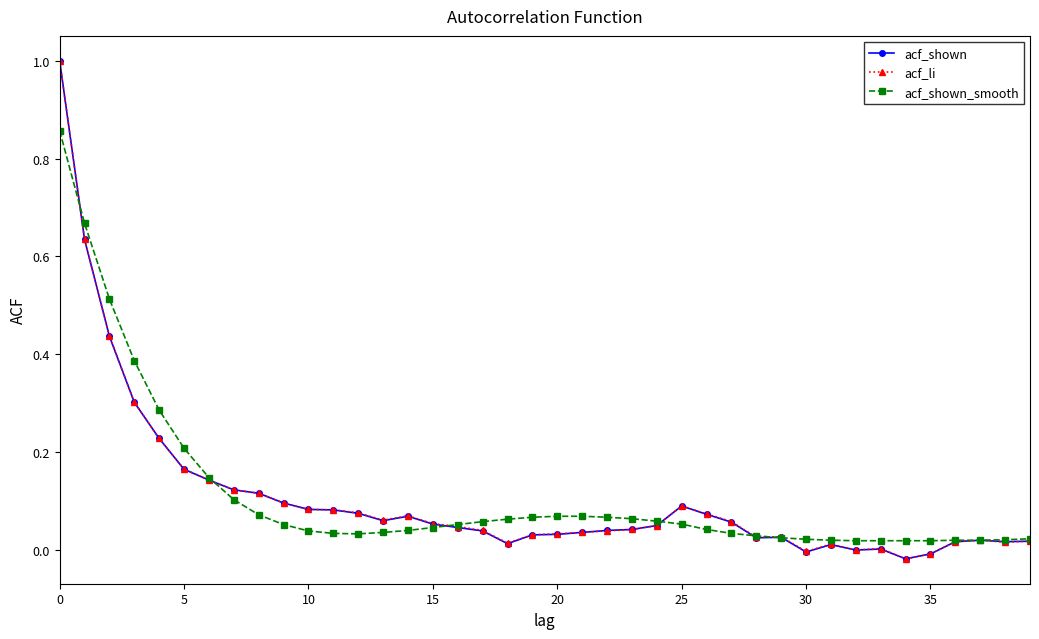

In acf_li, how many points are higher than both neighbors (excluding endpoints)?

6